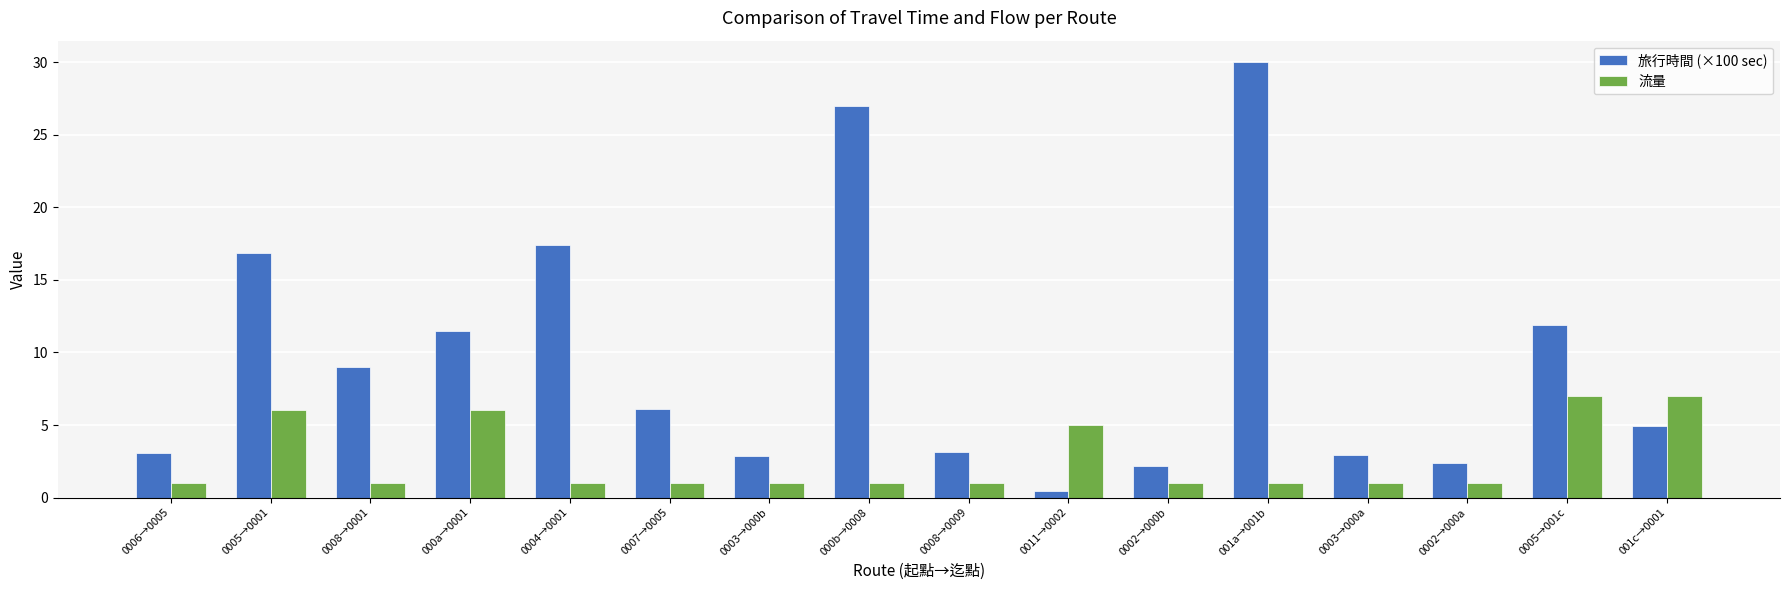

What is the sum of the 旅行時間 (×100 sec) values at 0003→000b and 0007→0005?

9.0